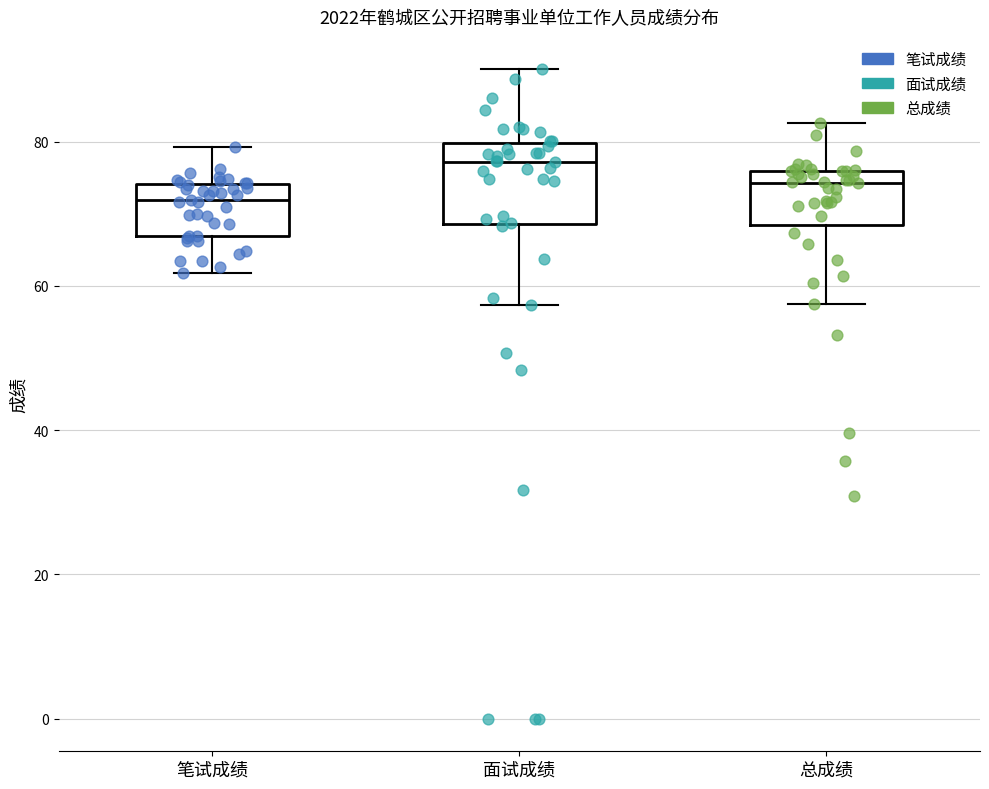

Which box has the lowest median line?

笔试成绩